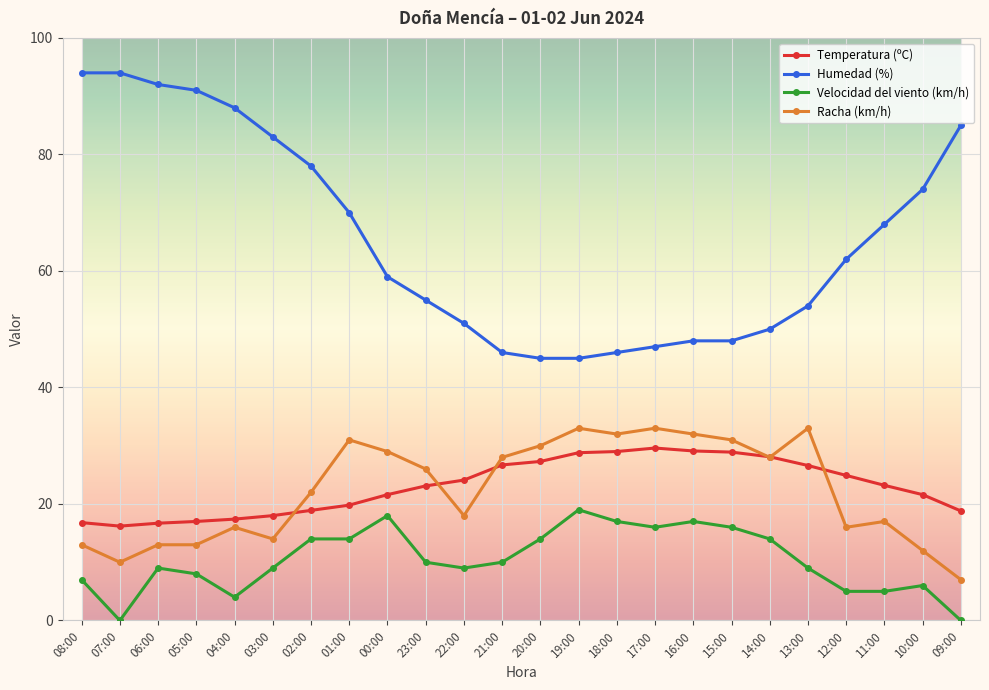

What is the maximum value shown in the chart?

94.0